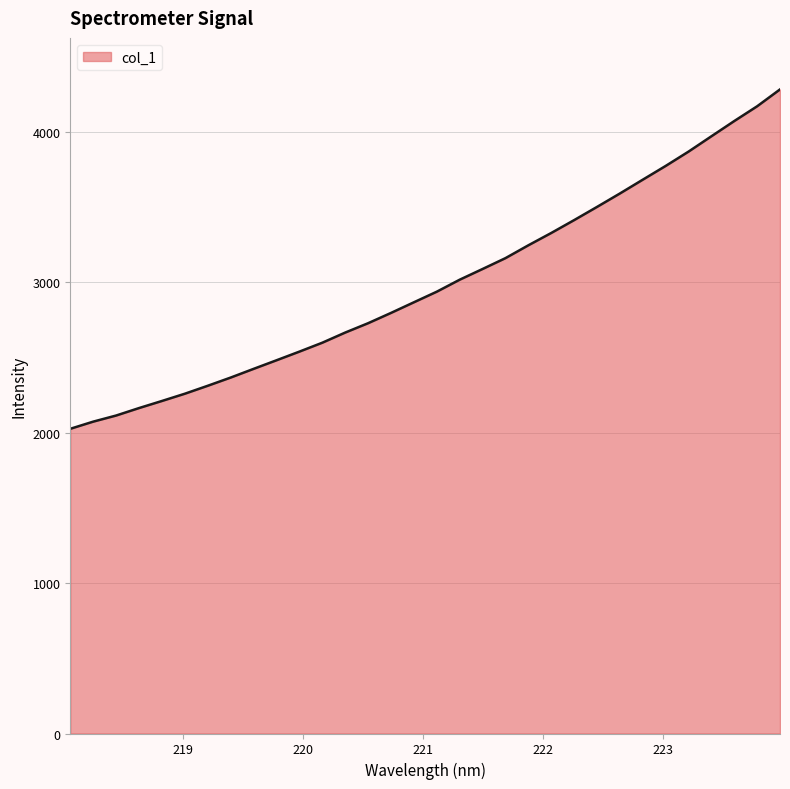

What is the difference between the maximum and minimum values?

2255.2